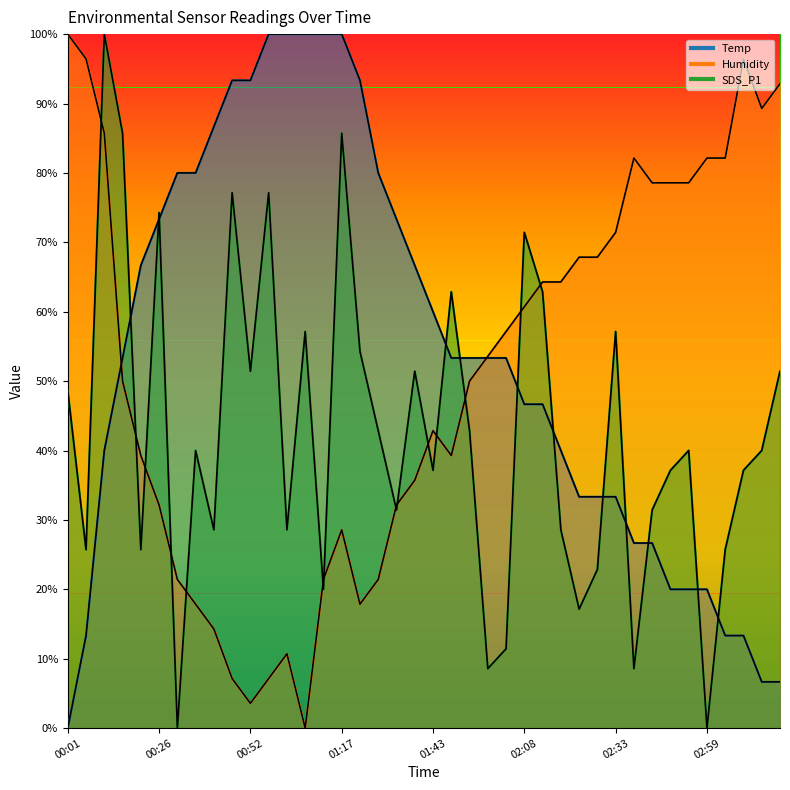

At which category is the sum across all series the highest?

00:11